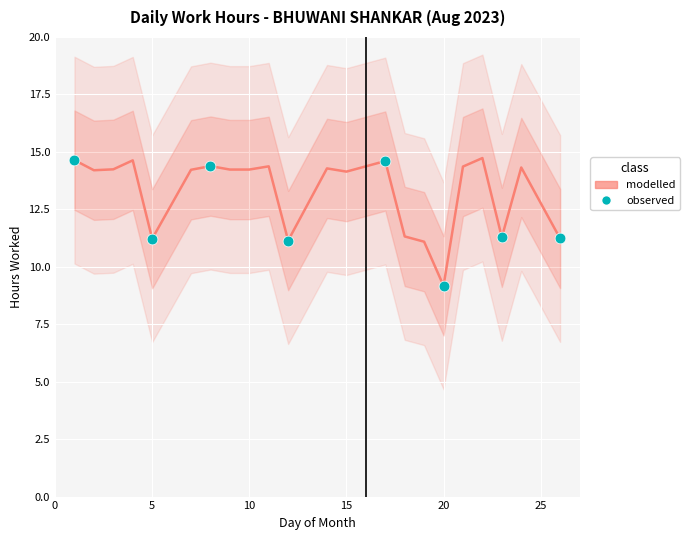

What is the change in value from 22 to 24?

-0.4